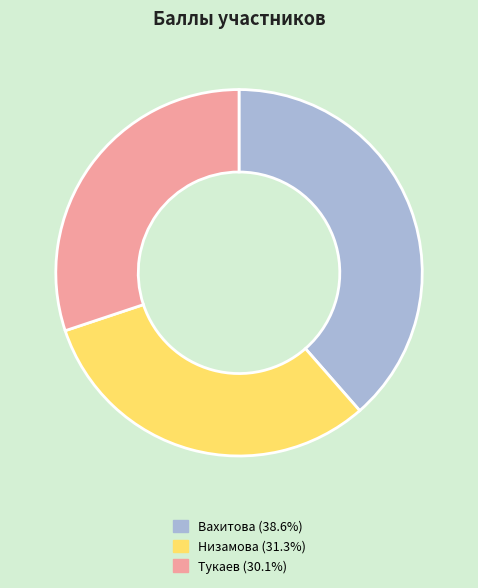

Is it true that Вахитова is 39% of the pie?

True